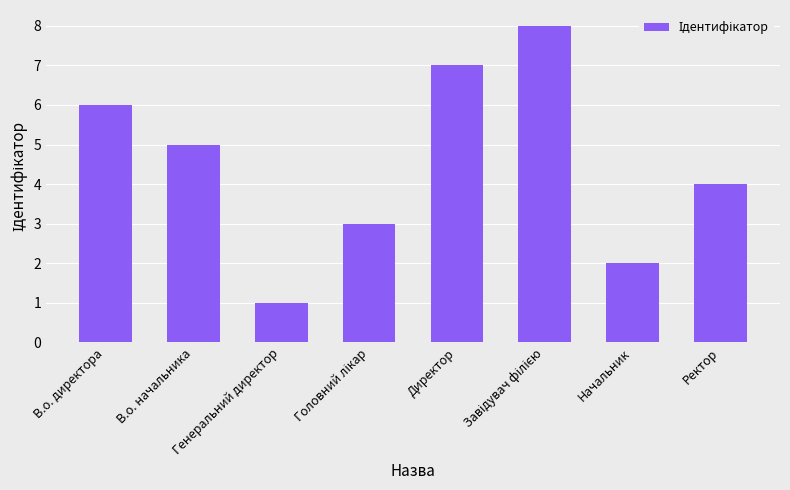

What is the sum of the values at Ректор and В.о. директора?

10